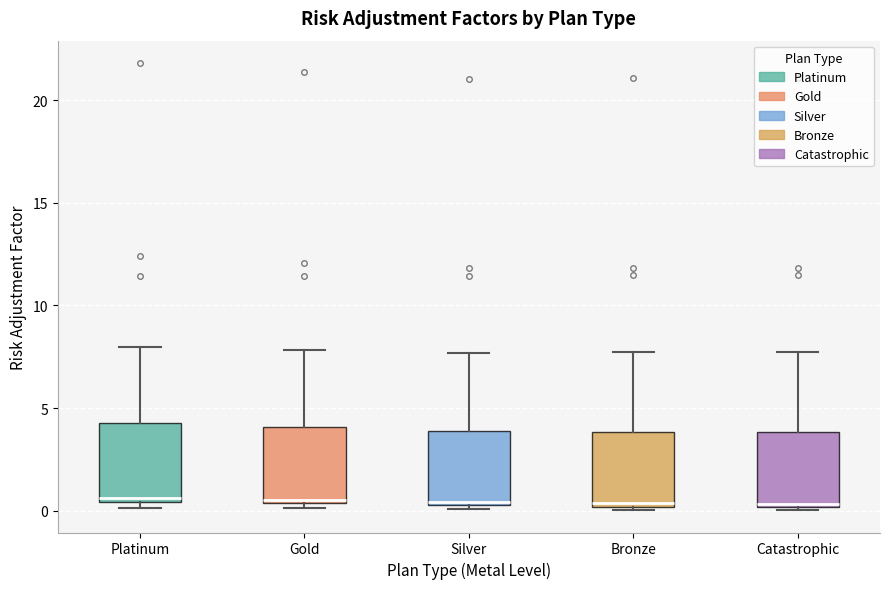

Where is the upper edge of the box for Silver on the y-axis? The values are not printed on the chart, so give them approximately, as read against the axis.

4.0